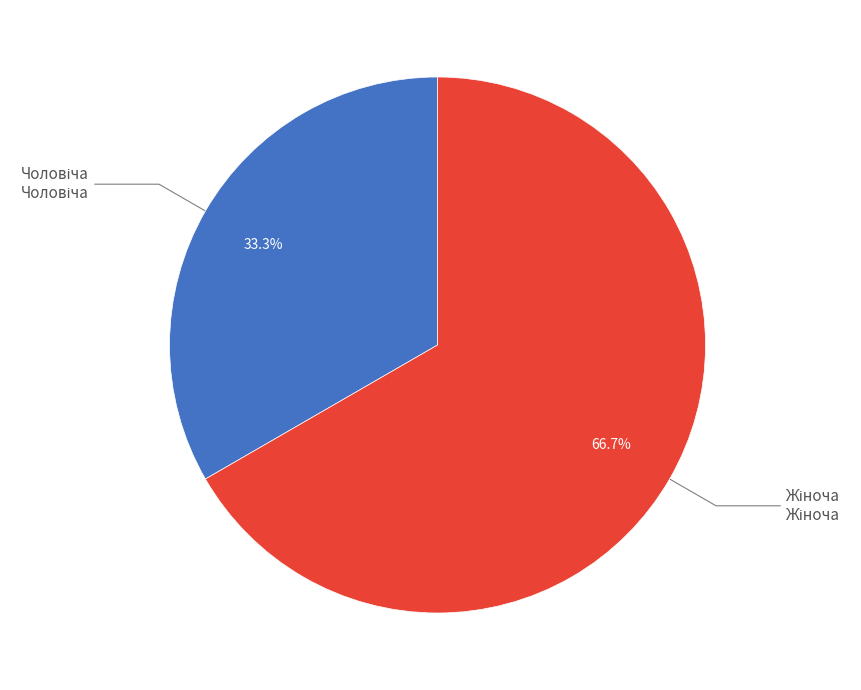

Is there a majority slice in this chart?

Yes